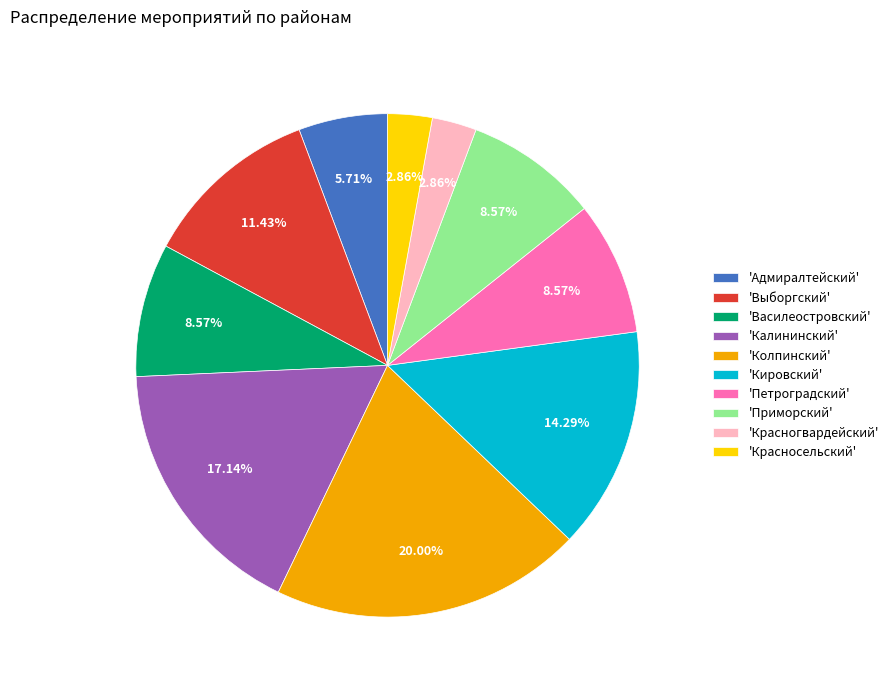

Is there any slice that represents more than half of the pie?

No